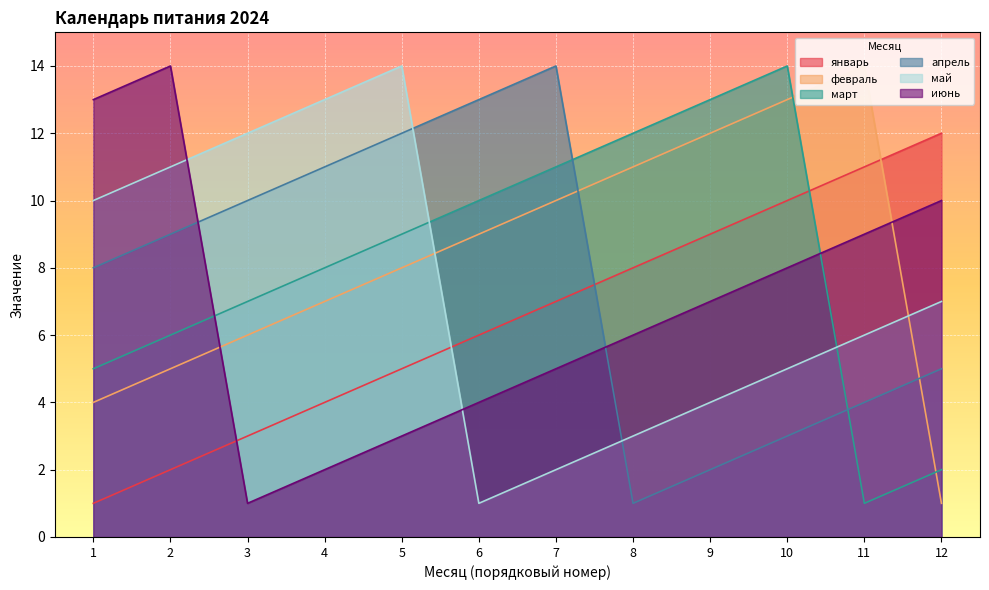

The май series shows 7 at 12. True or false?

True